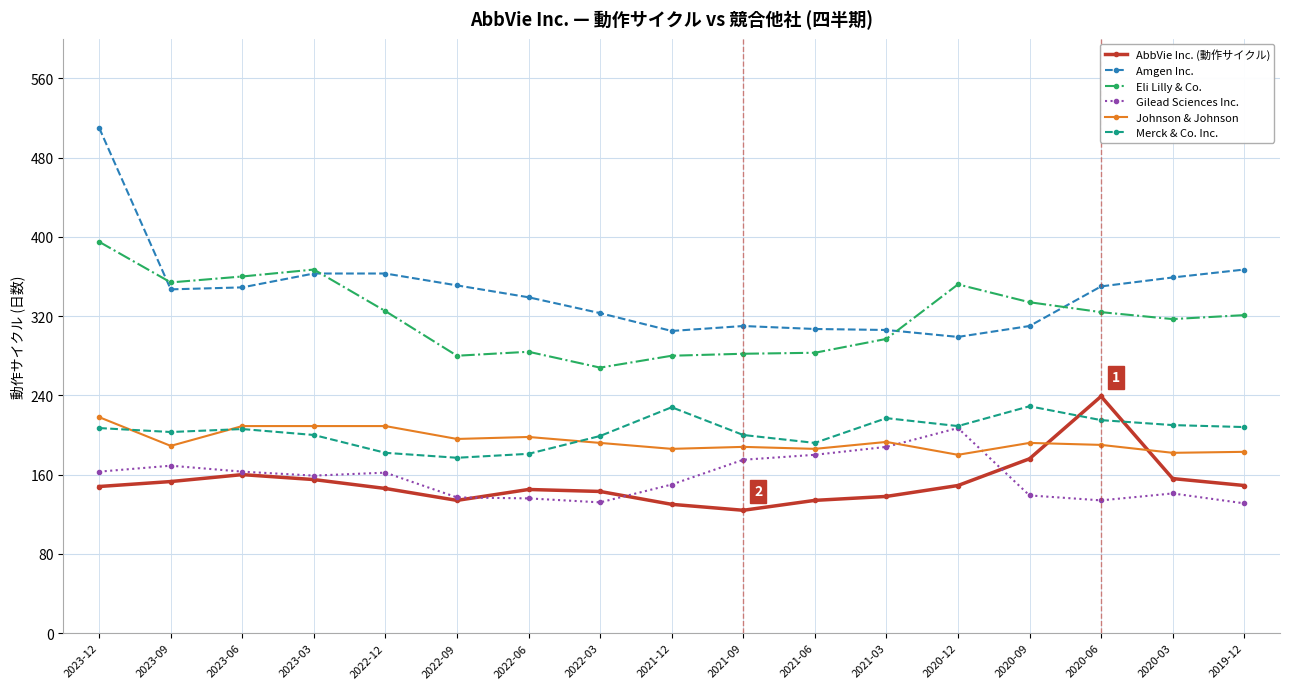

True or false: AbbVie Inc. (動作サイクル) has a value of 39 at 2022-03.

False